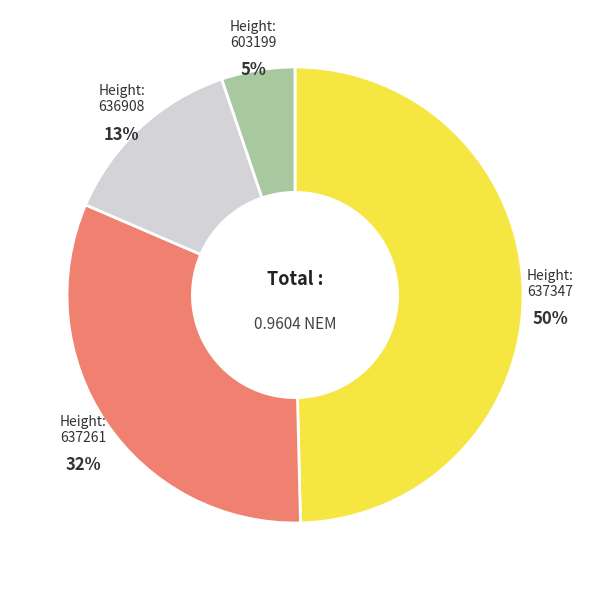

How many segments does this pie chart have?

4